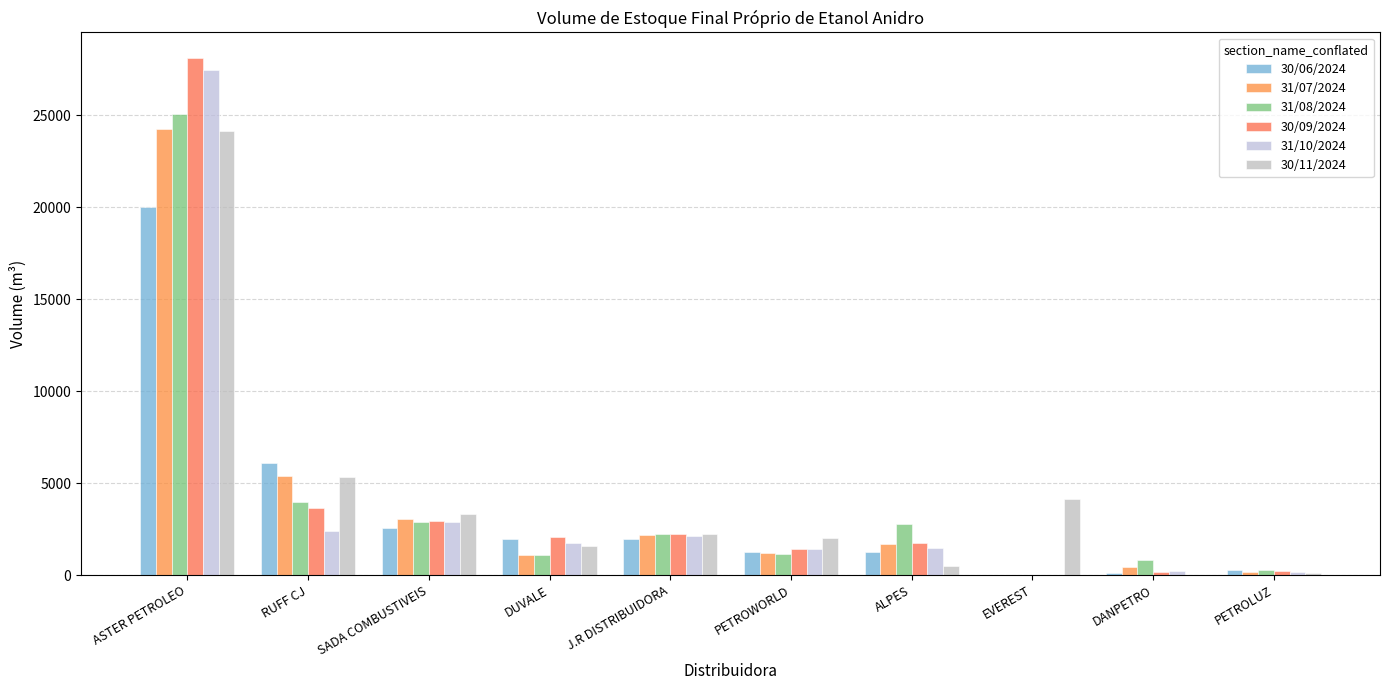

Are the bars horizontal?

No